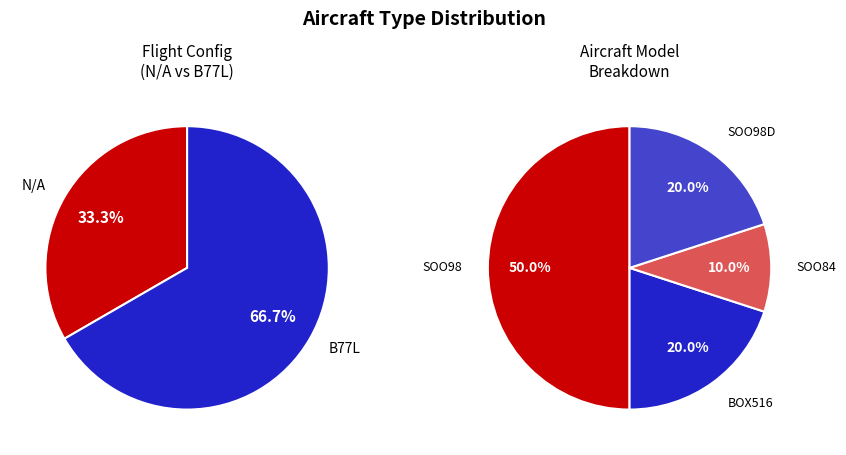

Which slice is the smallest?

SOO84